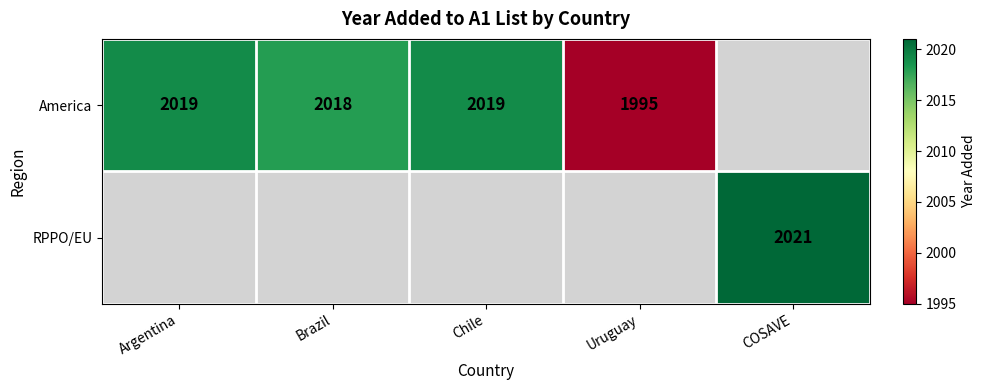

Is the value of America at Uruguay greater than the value of RPPO/EU at COSAVE?

No